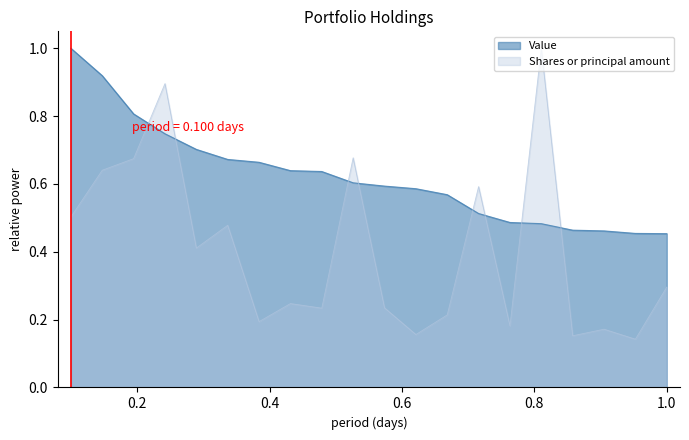

What are all the series names shown in the legend?

Value, Shares or principal amount